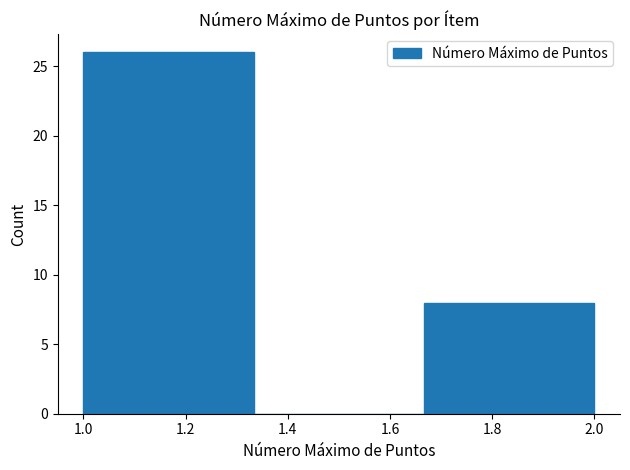

Reading left to right, list every bar in this chart as the range it spans on the x-axis followed by its height. Neither the bar edges nor the heights are printed on the chart, so give them approximately, as read against the axes.

1.00 to 1.34: 26
1.34 to 1.66: 0
1.66 to 2.00: 8